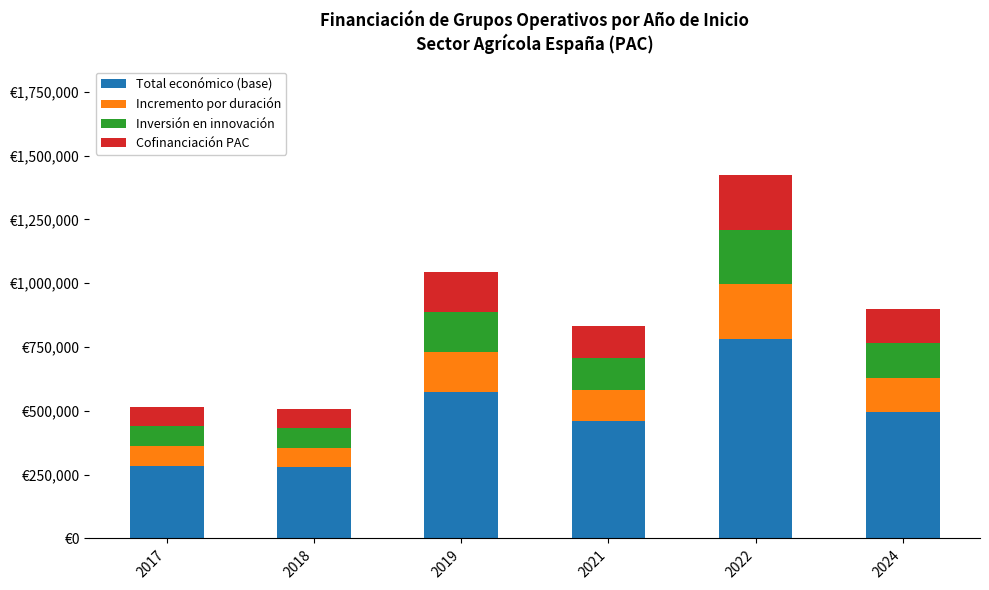

What are all the series names shown in the legend?

Total económico (base), Incremento por duración, Inversión en innovación, Cofinanciación PAC